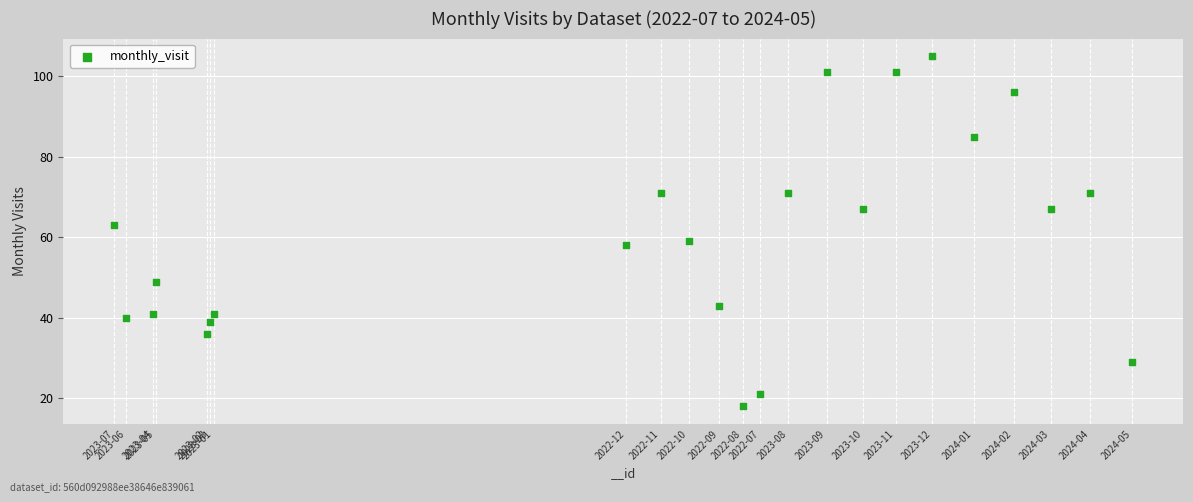

What is the range of Y values (max minus min)?

87